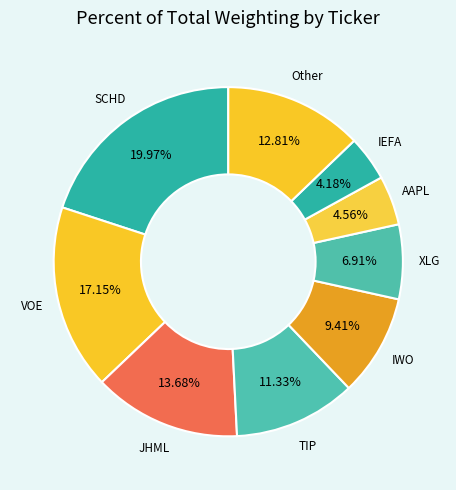

Which slice is the largest?

SCHD